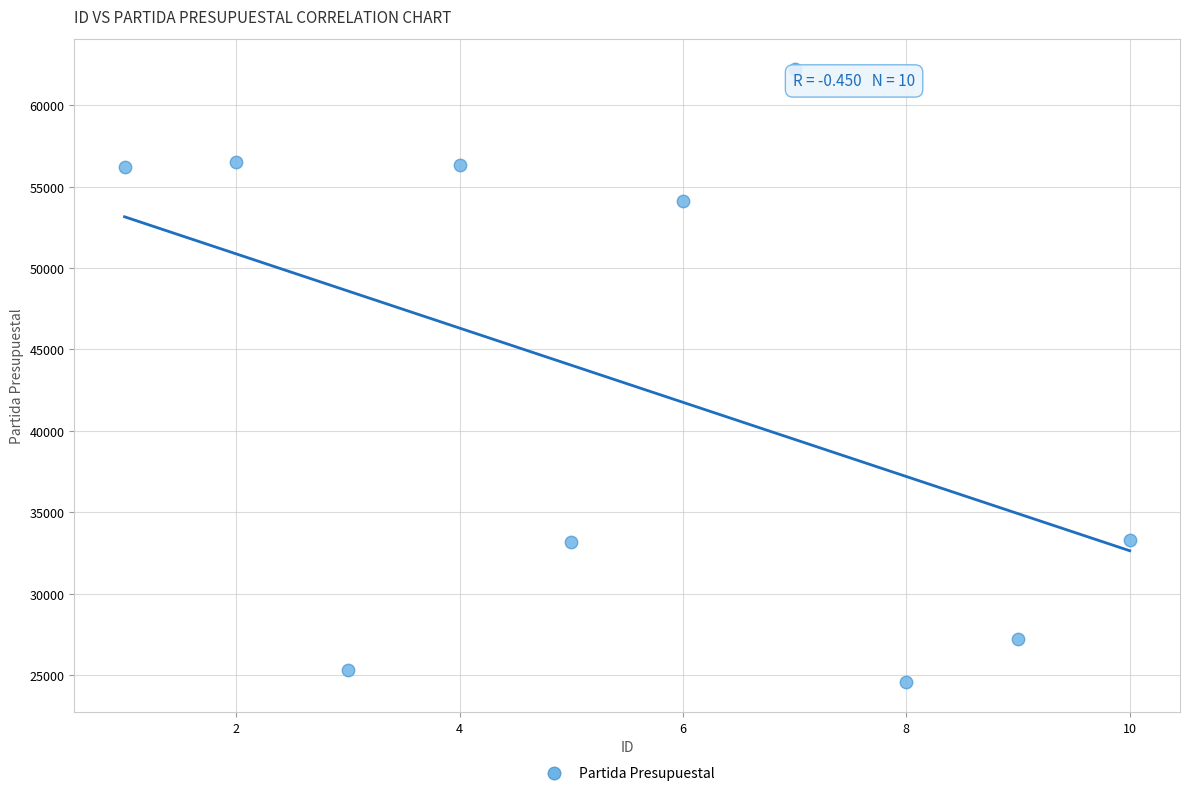

What is the average Y value?

42891